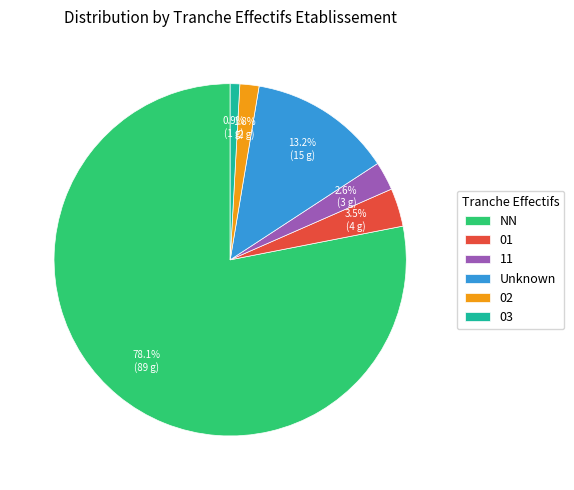

How many segments does this pie chart have?

6